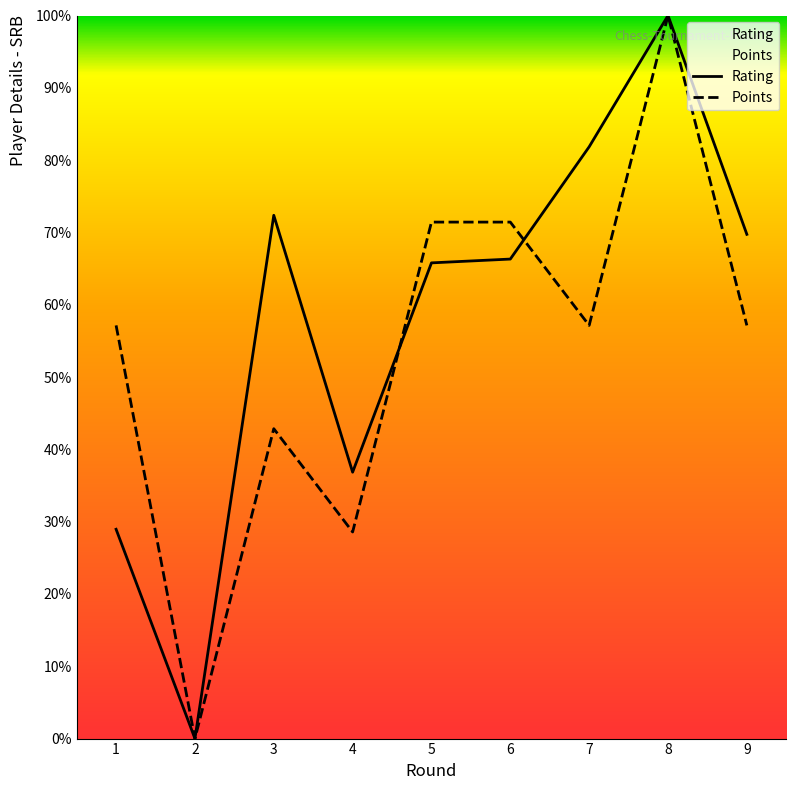

What is the difference between the maximum and minimum values in the Rating series?

100.0